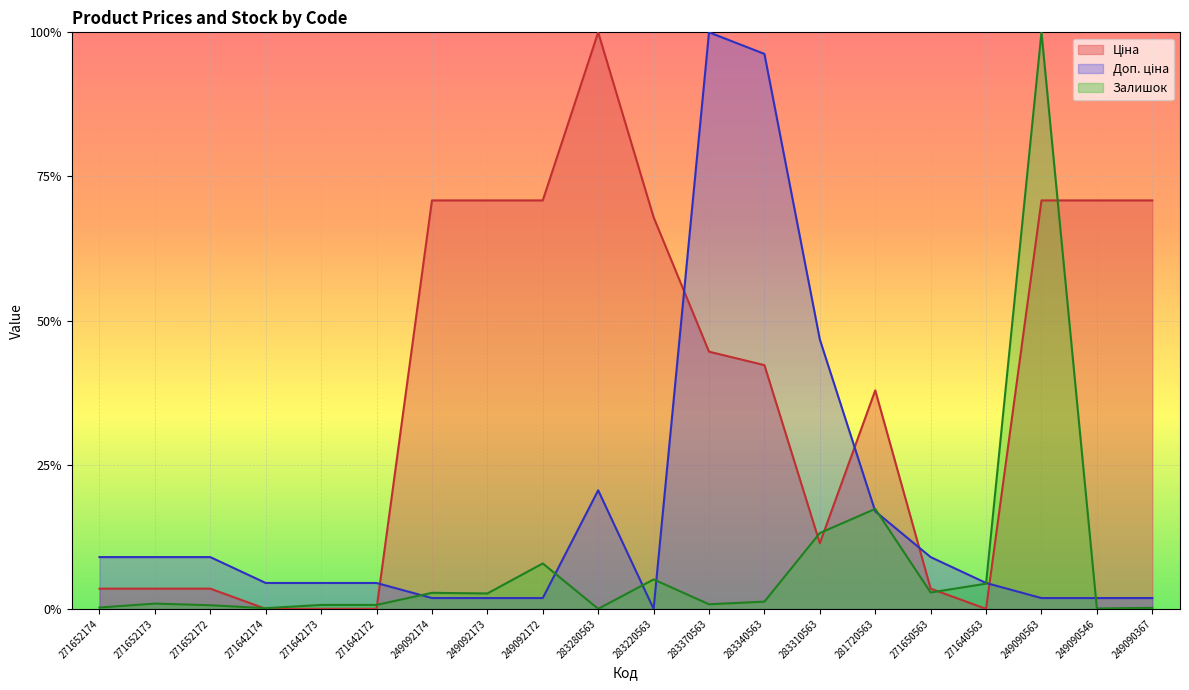

What is the label of the 3rd point from the right?

249090563